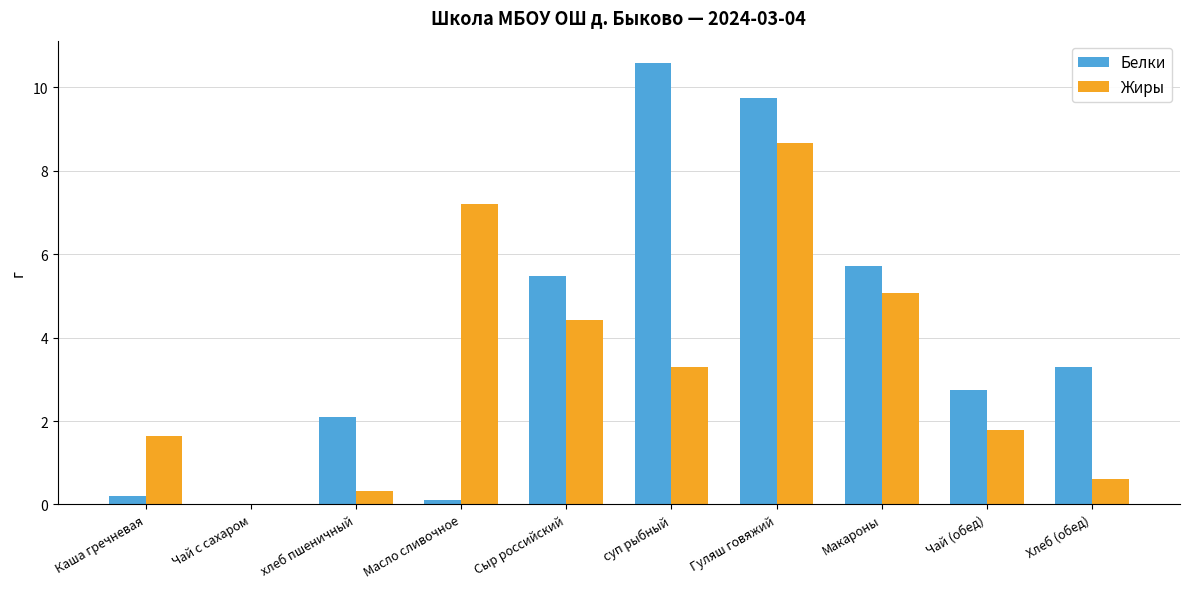

Reading left to right, transcribe all the data shown in this chart.

Белки: Каша гречневая=0.2	Чай с сахаром=0.0	хлеб пшеничный=2.1	Масло сливочное=0.1	Сыр российский=5.5	суп рыбный=10.6	Гуляш говяжий=9.7	Макароны=5.7	Чай (обед)=2.7	Хлеб (обед)=3.3
Жиры: Каша гречневая=1.6	Чай с сахаром=0.0	хлеб пшеничный=0.3	Масло сливочное=7.2	Сыр российский=4.4	суп рыбный=3.3	Гуляш говяжий=8.7	Макароны=5.1	Чай (обед)=1.8	Хлеб (обед)=0.6